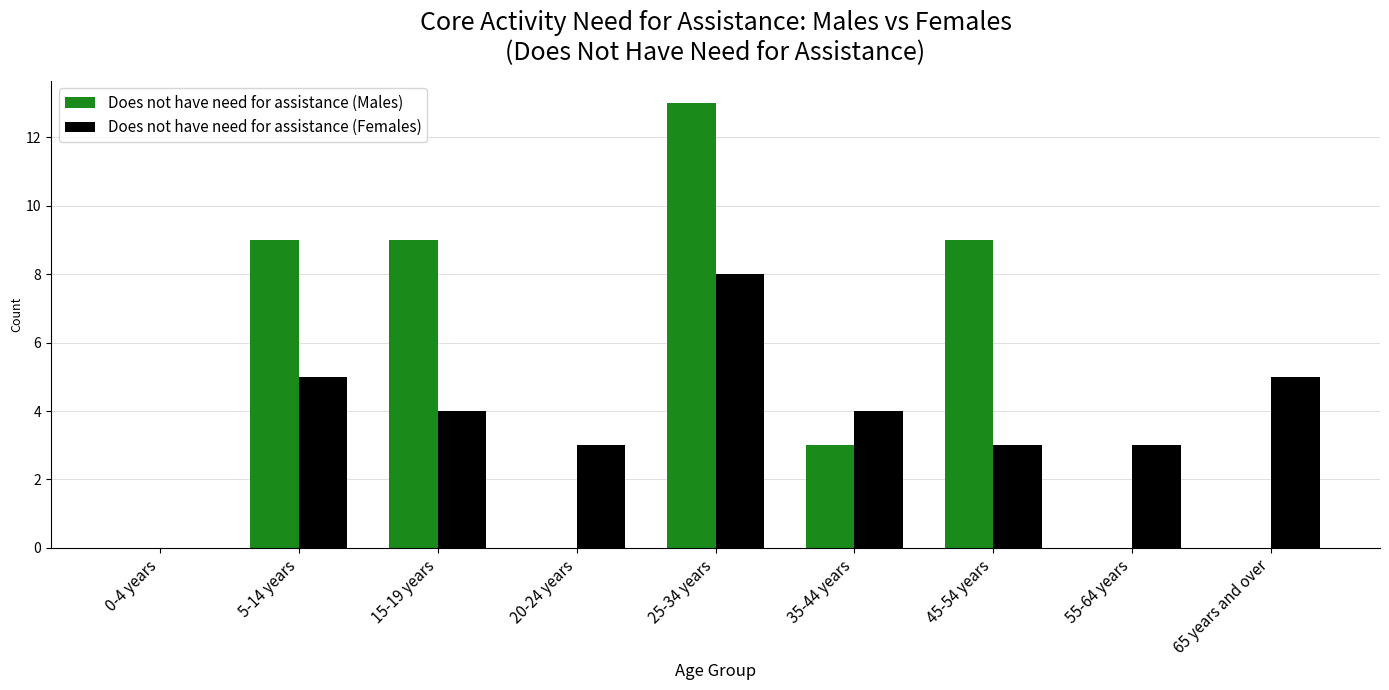

What is the maximum value shown in the chart?

13